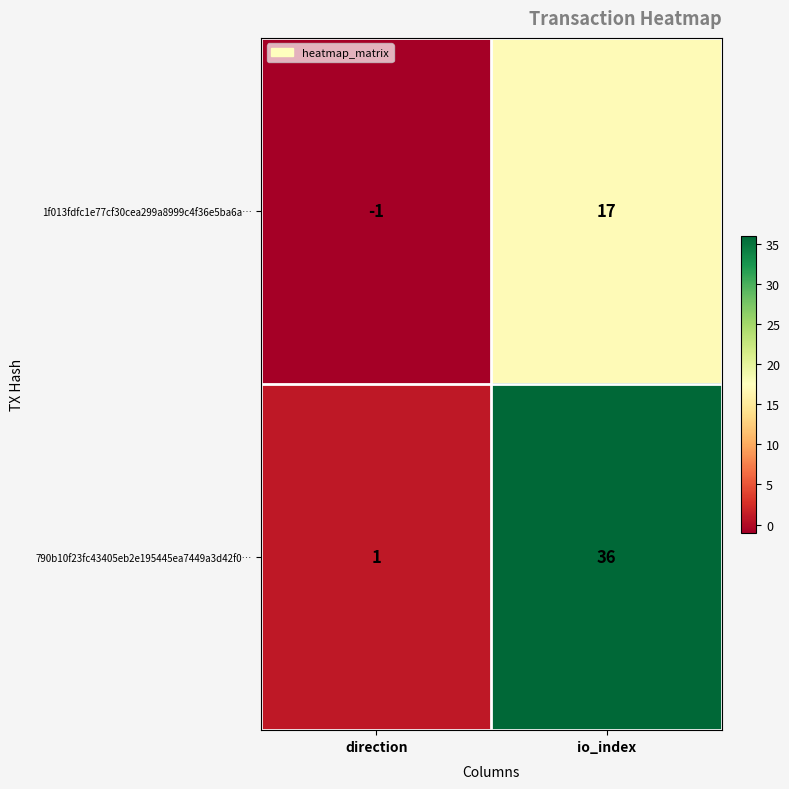

Rank the series at direction from highest to lowest value.

790b10f23fc43405eb2e195445ea7449a3d42f0…, 1f013fdfc1e77cf30cea299a8999c4f36e5ba6a…